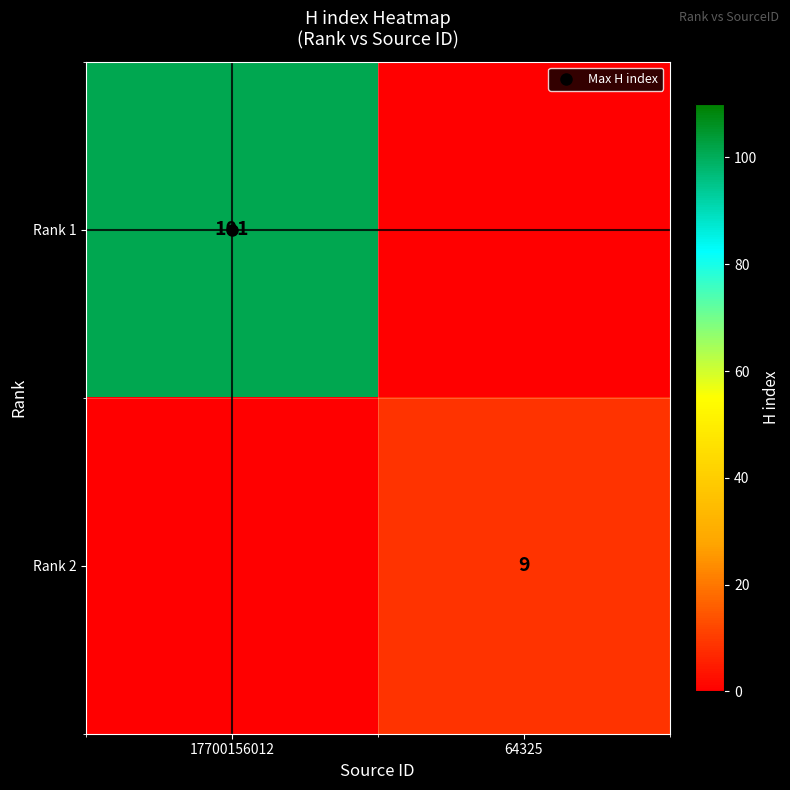

The value of Rank 2 at 64325 is 13. True or false?

False